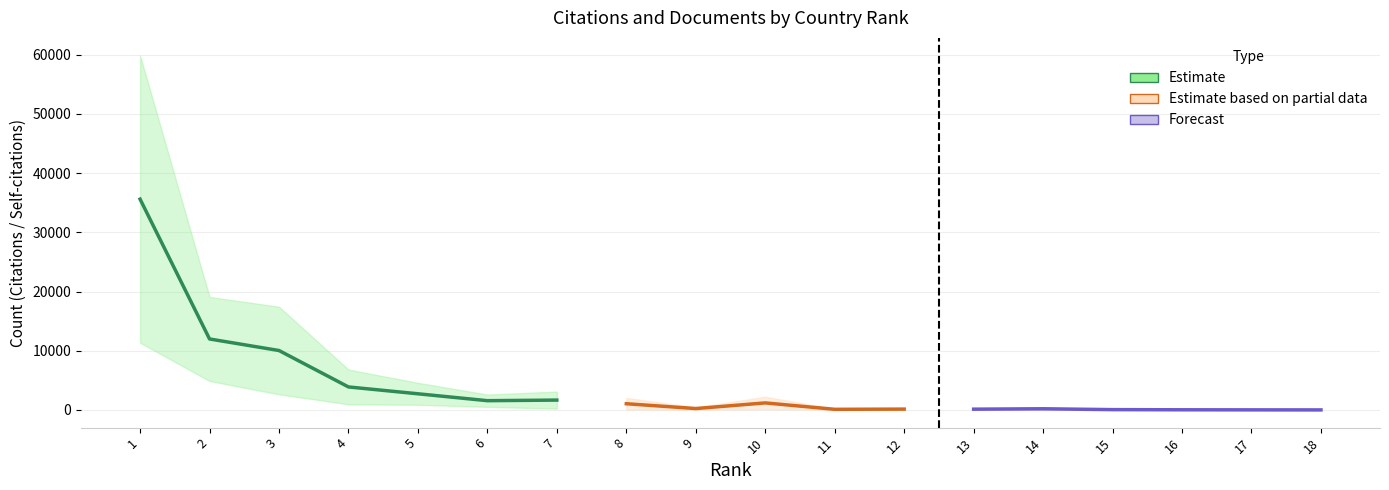

True or false: Documents and Citations cross at least once.

False